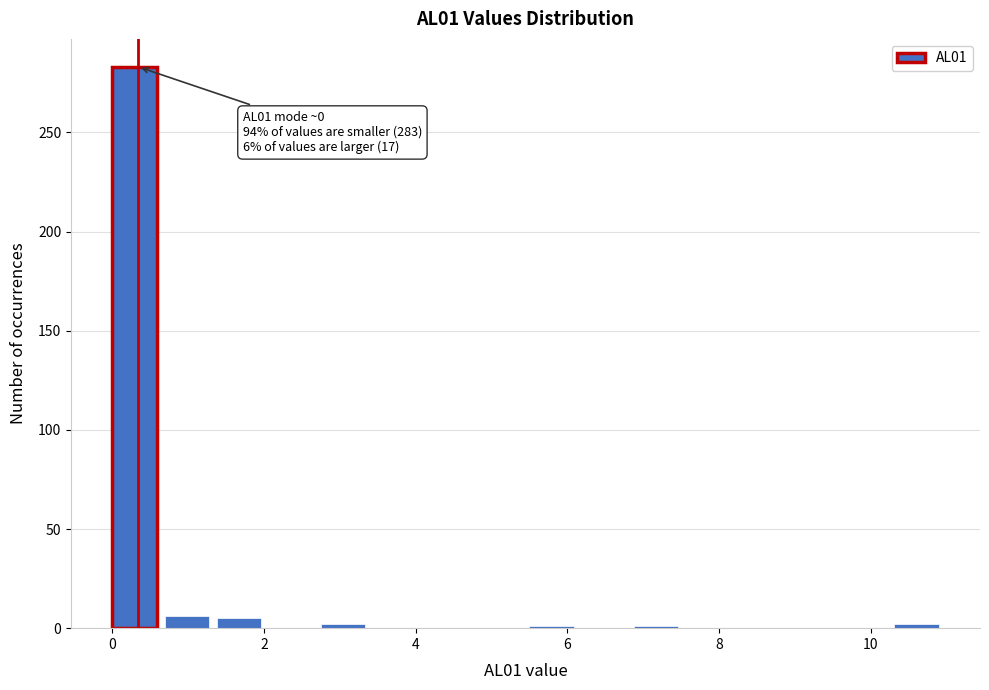

Read against the x-axis, roughly where is the centre of the tallest bar?

0.2